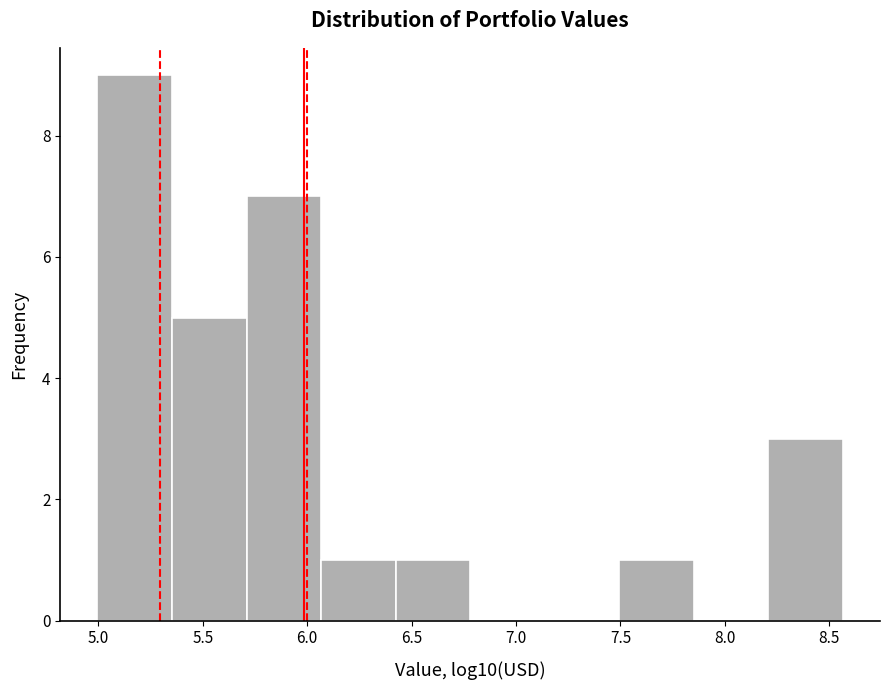

Reading left to right, list every bar in this chart as the range it spans on the x-axis followed by its height. Neither the bar edges nor the heights are printed on the chart, so give them approximately, as read against the axes.

5.00 to 5.35: 9
5.35 to 5.70: 5
5.70 to 6.05: 7
6.05 to 6.40: 1
6.40 to 6.80: 1
6.80 to 7.15: 0
7.15 to 7.50: 0
7.50 to 7.85: 1
7.85 to 8.20: 0
8.20 to 8.55: 3